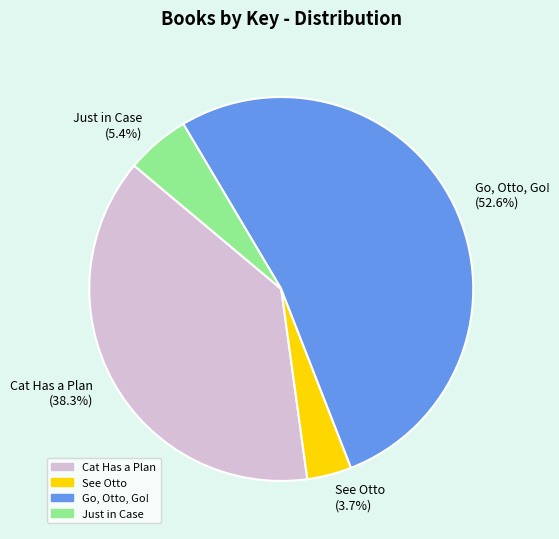

Which category has the smallest portion of the pie?

See Otto